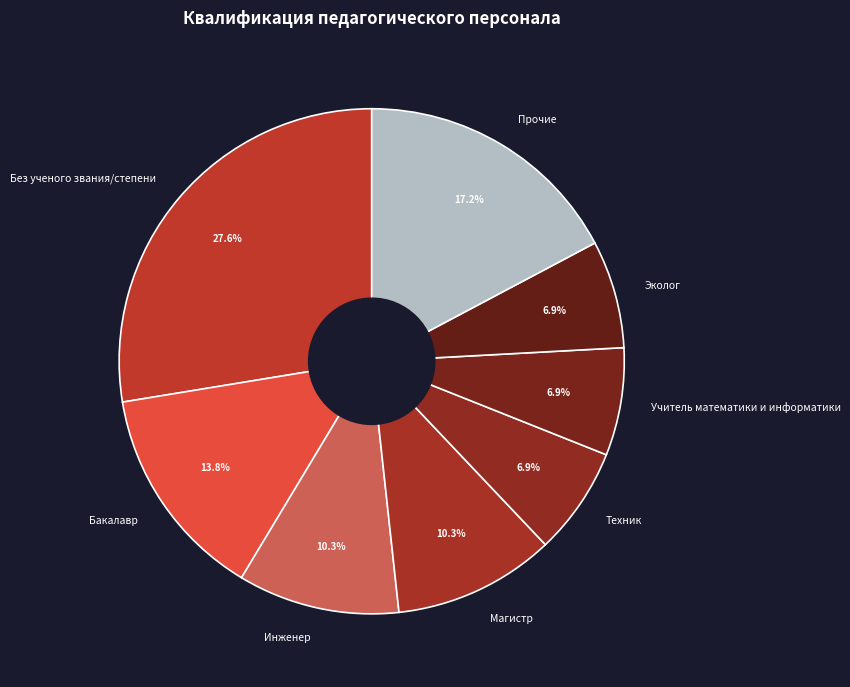

Is there any slice that represents more than half of the pie?

No